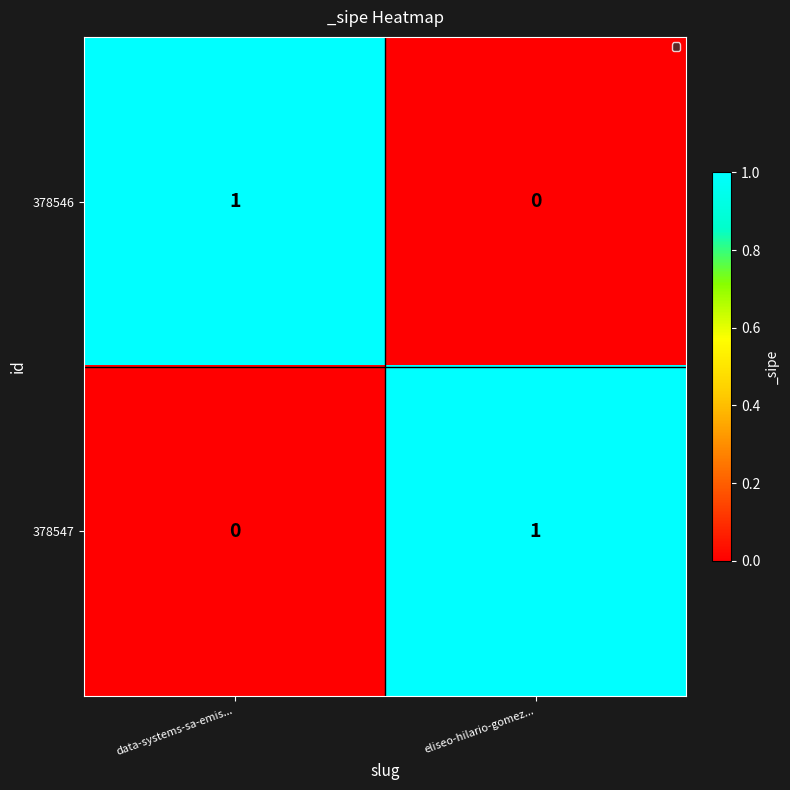

Is it true that 378546 equals 2 at data-systems-sa-emis...?

False